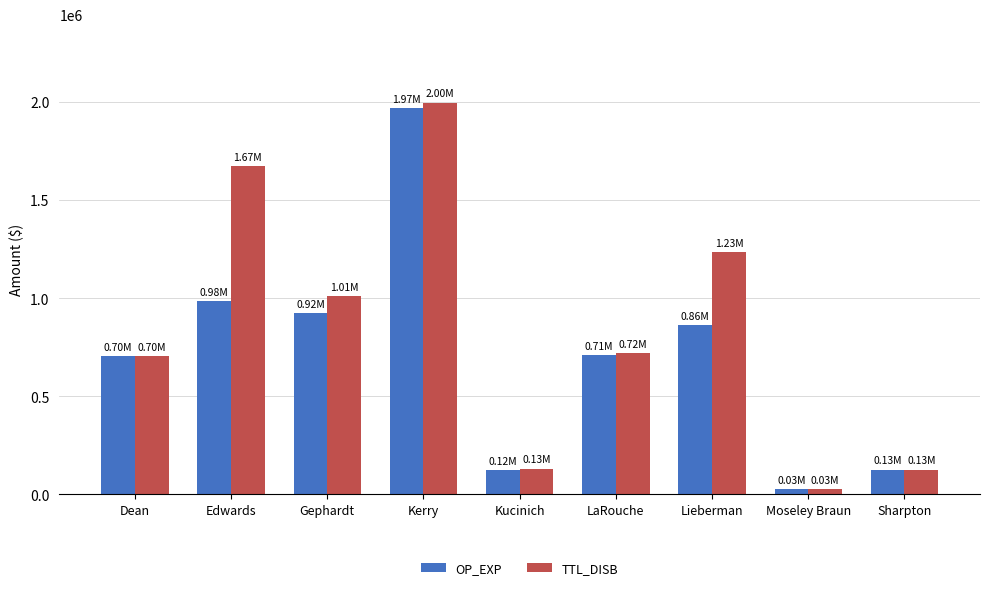

What is the label of the 3rd bar from the left?

Gephardt